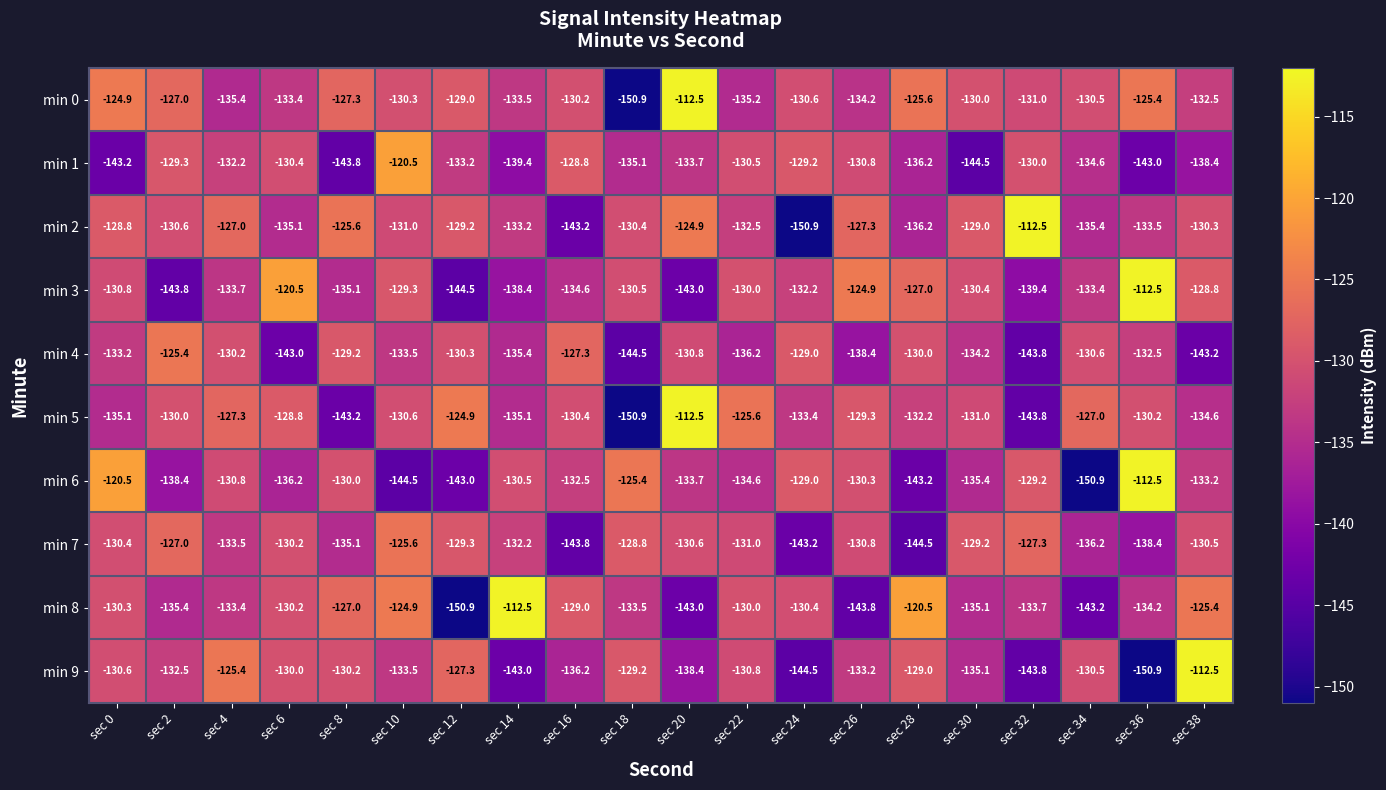

Which series has the largest total across all categories?

min 0